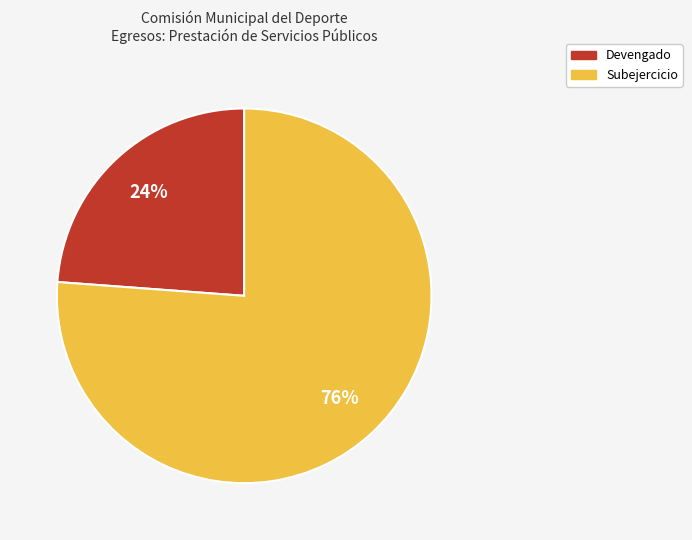

How many slices are in this pie chart?

2